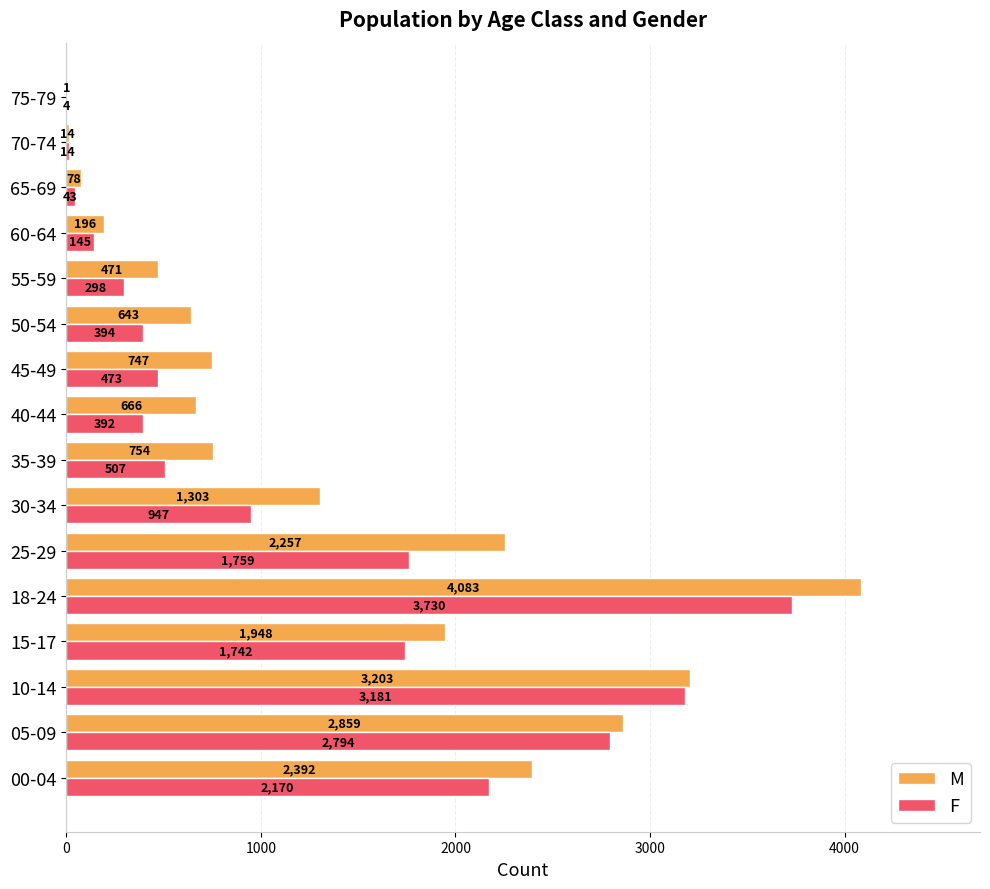

Count the number of data series in this chart.

2